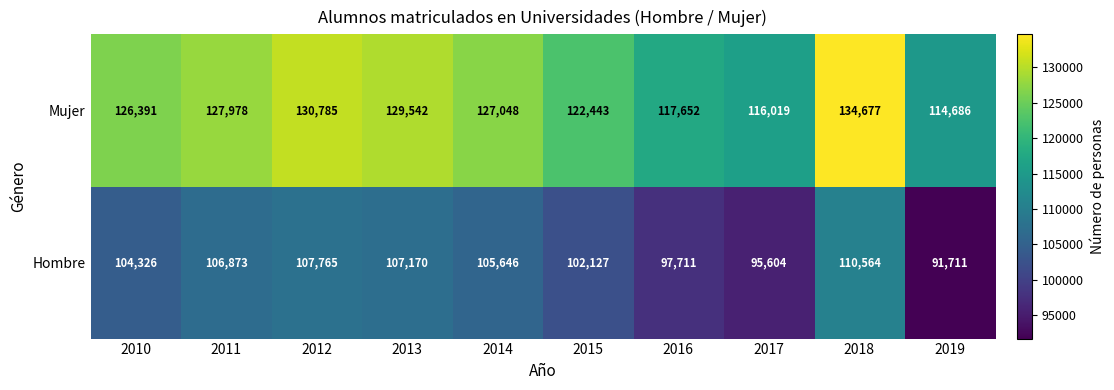

List the series in order of their peak value, lowest first.

Hombre, Mujer